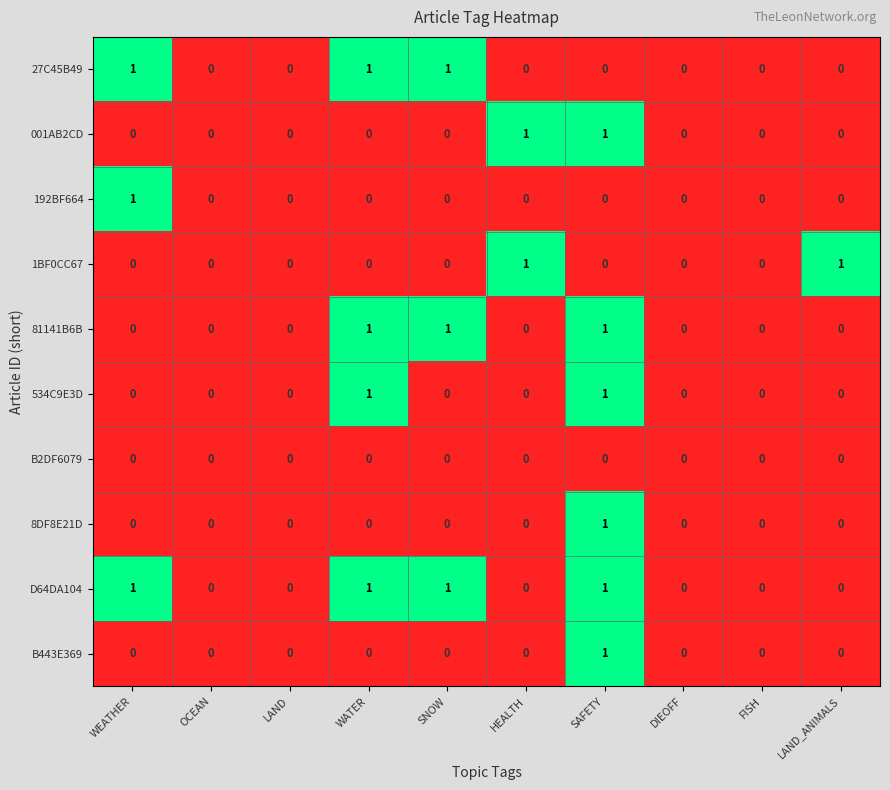

Count the B443E369 values in the range 0 to 1.

10